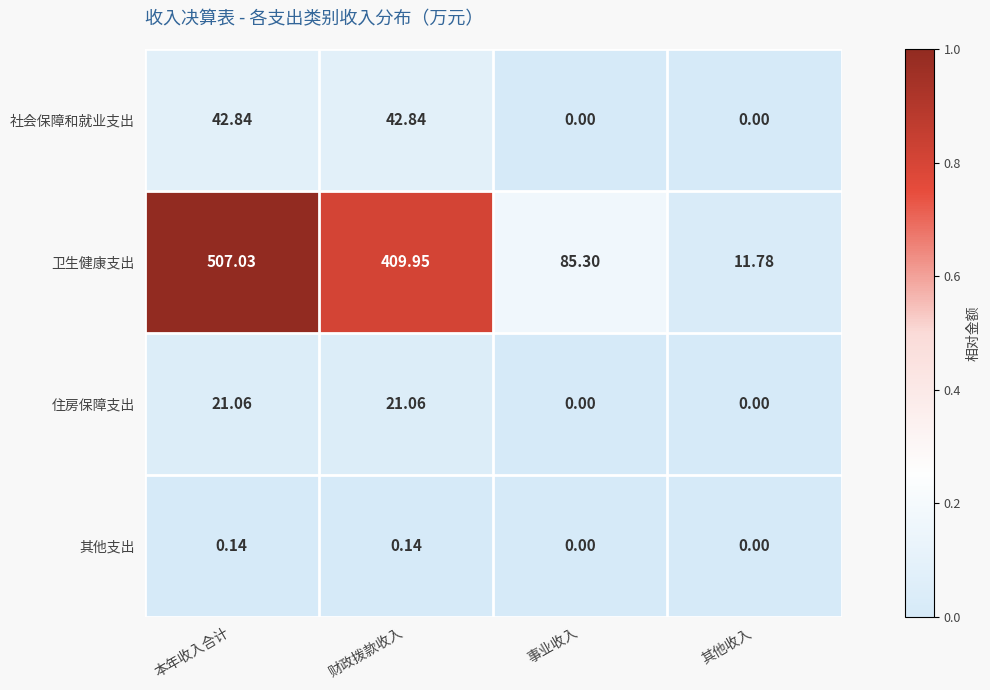

Count the number of categories in the chart.

4